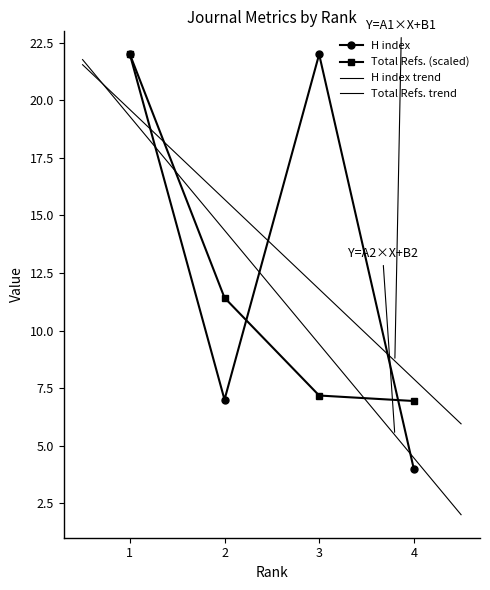

Which series changed the most between 2 and 3?

H index